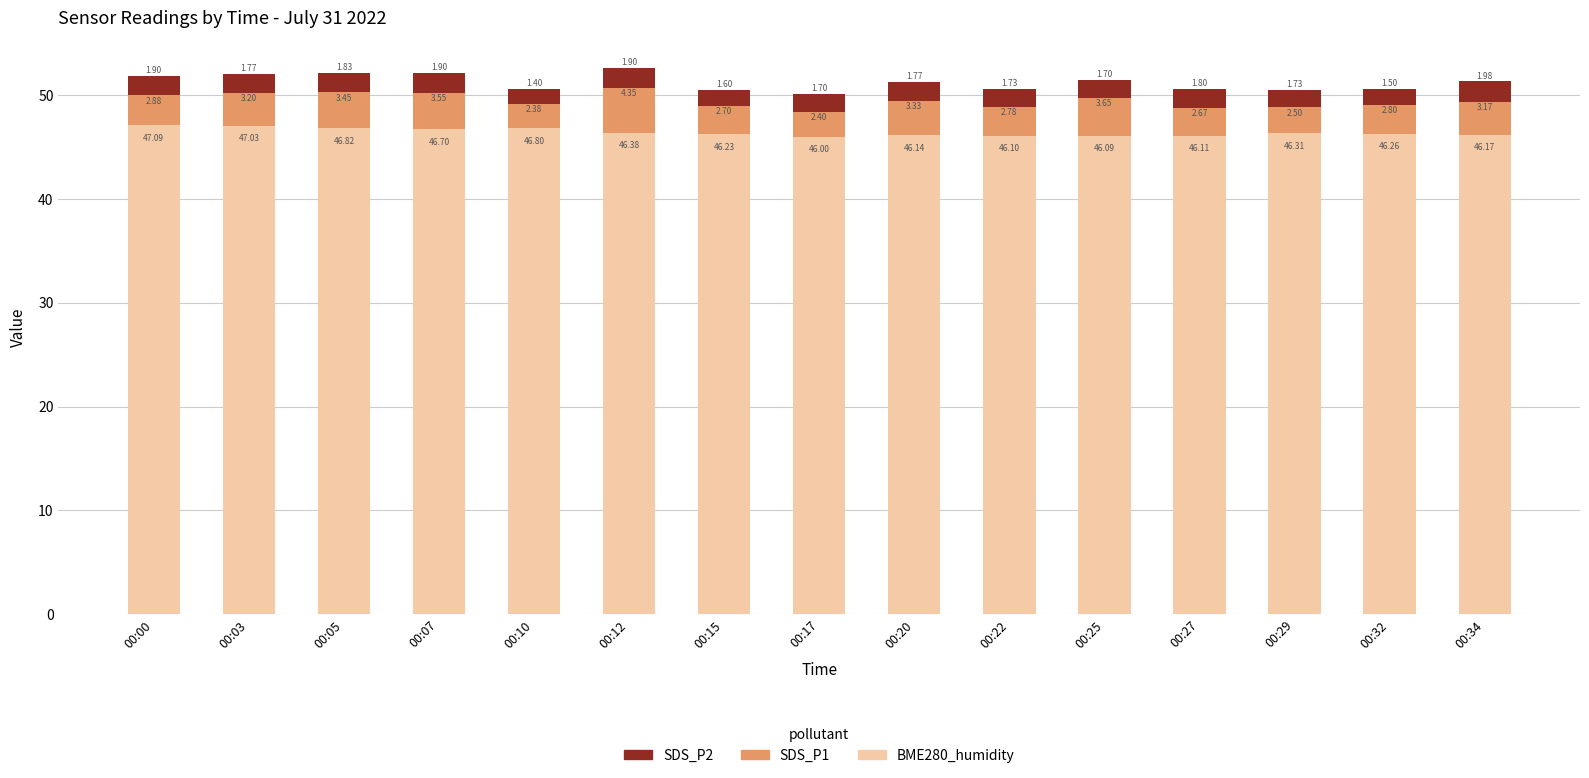

What is the difference between the BME280_humidity values at 00:12 and 00:10?

0.4